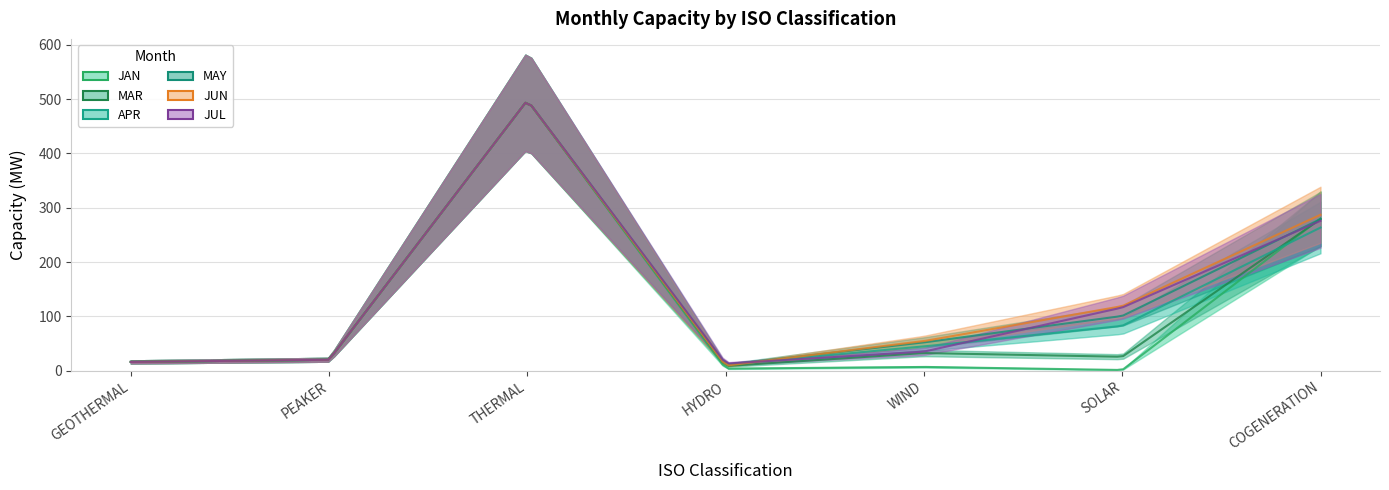

Rank the series by their maximum value, from highest to lowest.

MAY, APR, JUN, MAR, JUL, JAN